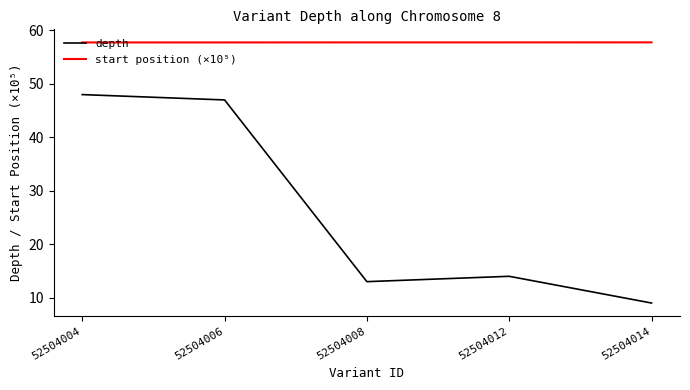

Rank the series by their average value, from lowest to highest.

depth, start position (×10⁵)